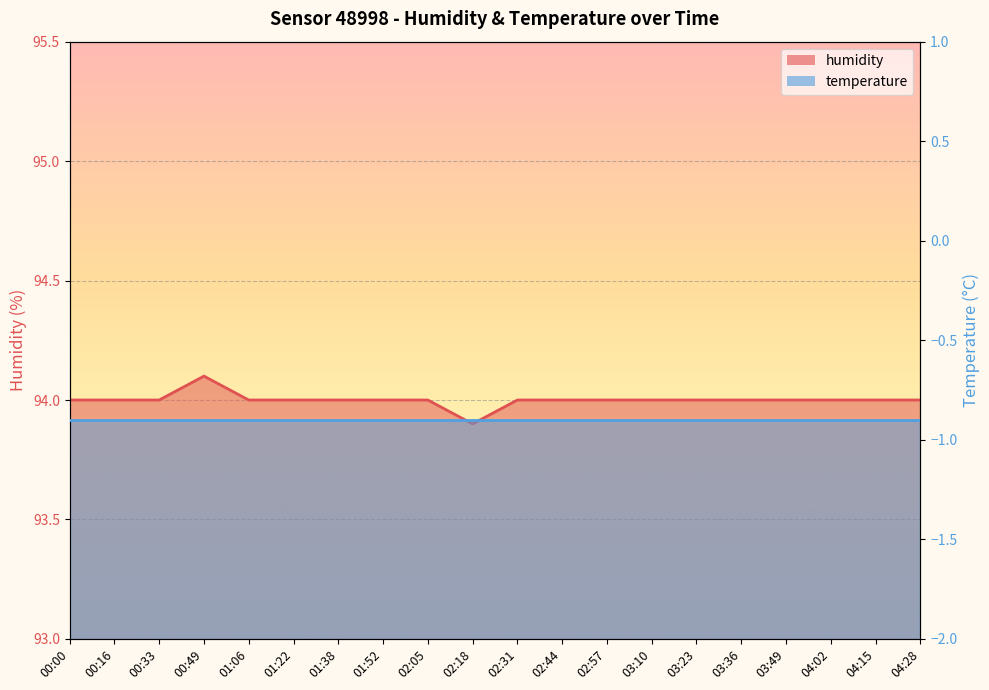

How many interior local peaks (higher than both neighbors) does the data have?

1